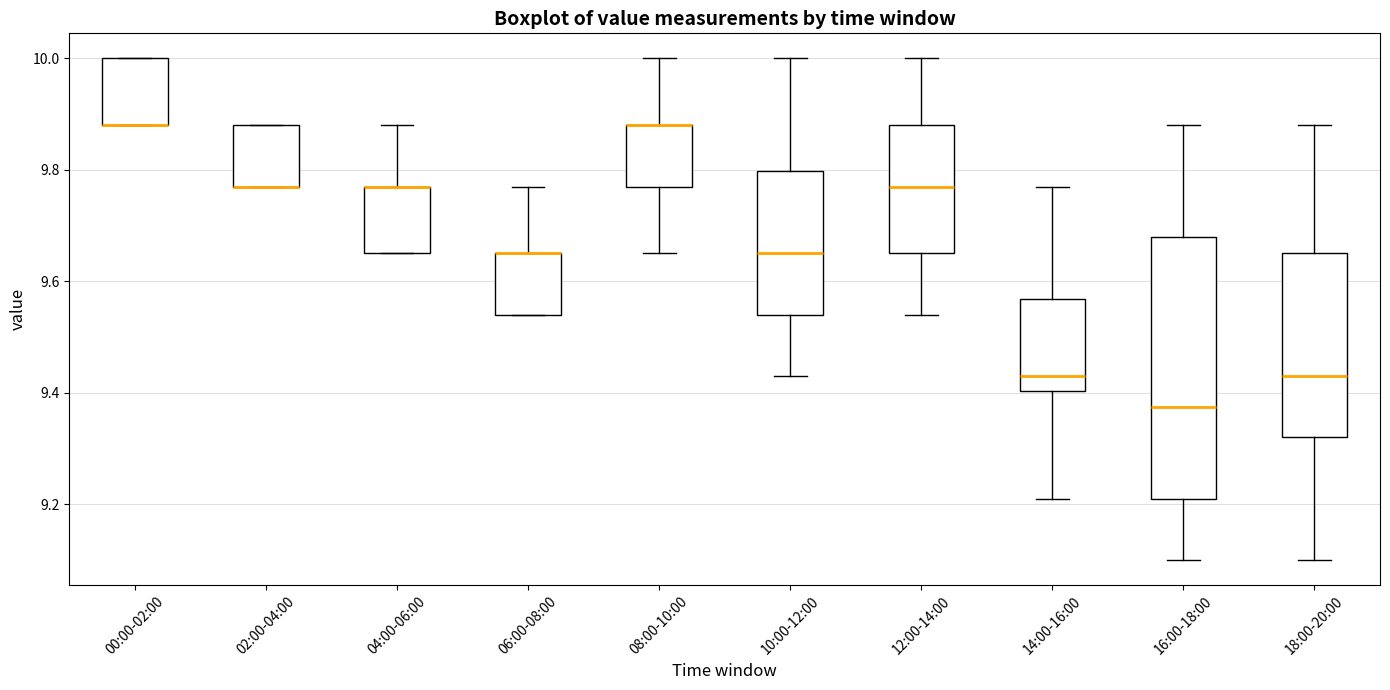

Reading left to right, read every box against the y-axis: the position of its median line, the range the box covers, and the ends of its whiskers. The values are not printed on the chart, so give them approximately, as read against the axis.

00:00-02:00: median 9.88 (drawn on the box's lower edge), box 9.88 to 10.00, whiskers 9.88 to 10.00
02:00-04:00: median 9.78 (drawn on the box's lower edge), box 9.78 to 9.88, whiskers 9.78 to 9.88
04:00-06:00: median 9.78 (drawn on the box's upper edge), box 9.66 to 9.78, whiskers 9.66 to 9.88
06:00-08:00: median 9.66 (drawn on the box's upper edge), box 9.54 to 9.66, whiskers 9.54 to 9.78
08:00-10:00: median 9.88 (drawn on the box's upper edge), box 9.78 to 9.88, whiskers 9.66 to 10.00
10:00-12:00: median 9.66, box 9.54 to 9.80, whiskers 9.44 to 10.00
12:00-14:00: median 9.78, box 9.66 to 9.88, whiskers 9.54 to 10.00
14:00-16:00: median 9.44, box 9.40 to 9.56, whiskers 9.22 to 9.78
16:00-18:00: median 9.38, box 9.22 to 9.68, whiskers 9.10 to 9.88
18:00-20:00: median 9.44, box 9.32 to 9.66, whiskers 9.10 to 9.88